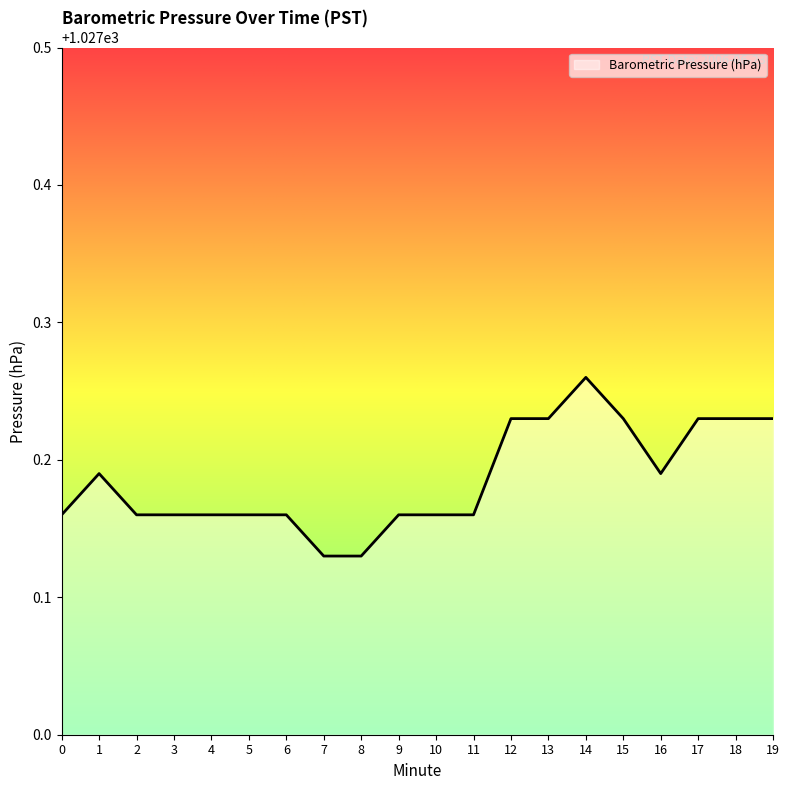

What is the ratio of the value at 9 to the value at 7?

1.0